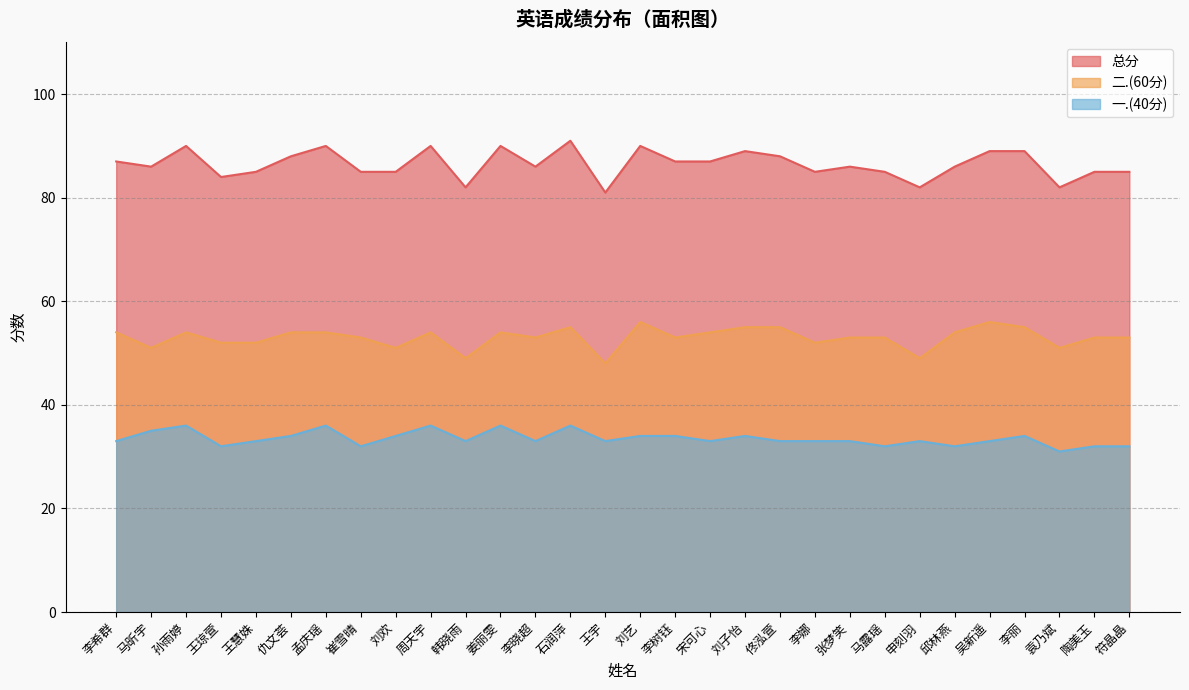

Is the value of 总分 at 马露瑶 greater than the value of 二.(60分) at 李丽?

Yes